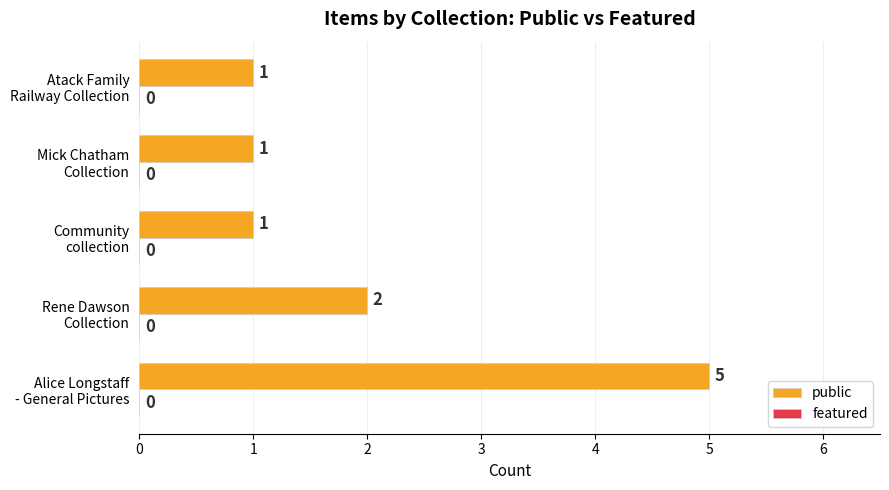

What is the sum of all values?

10